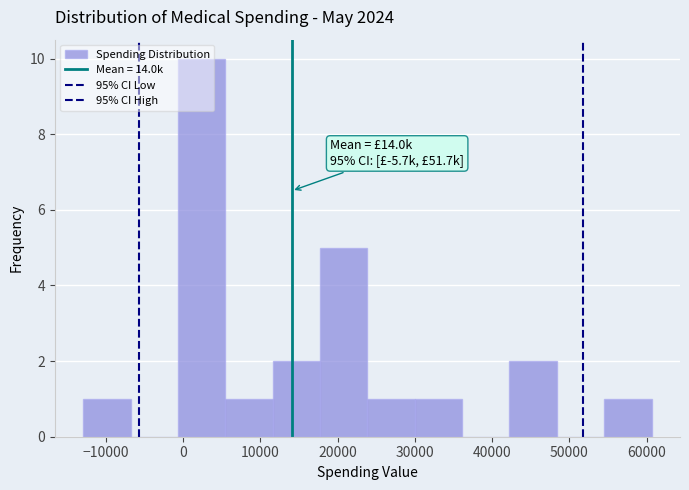

Over which range of the x-axis is the bar tallest?

-1000 to 5000